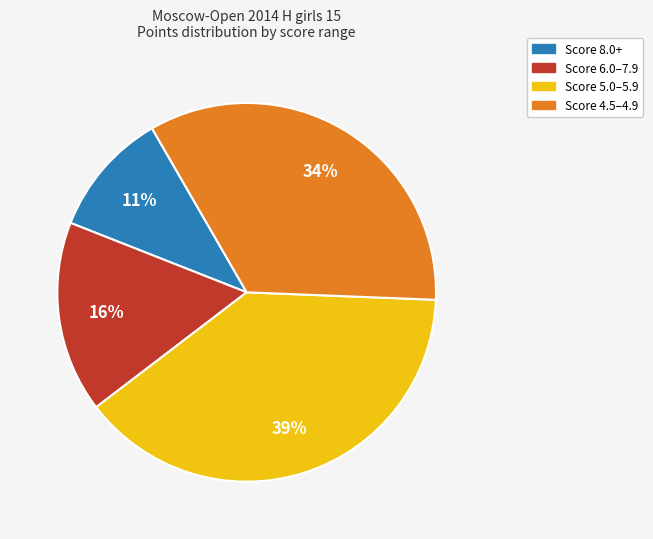

To the nearest percent, what is the average slice percentage?

25%